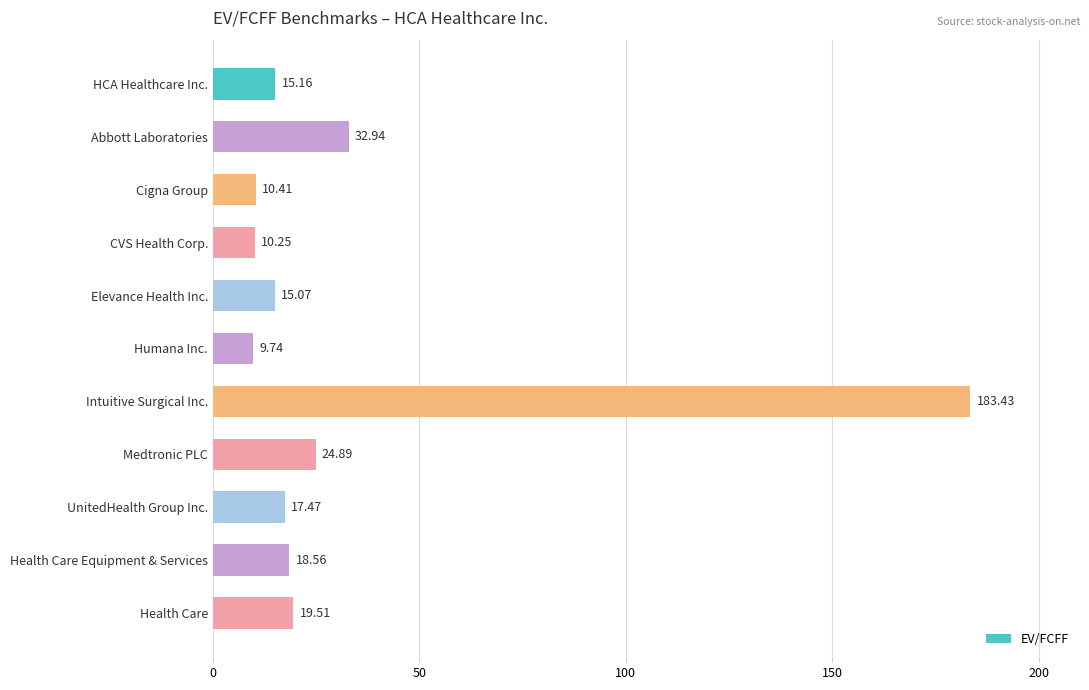

How many bars are there in total?

11